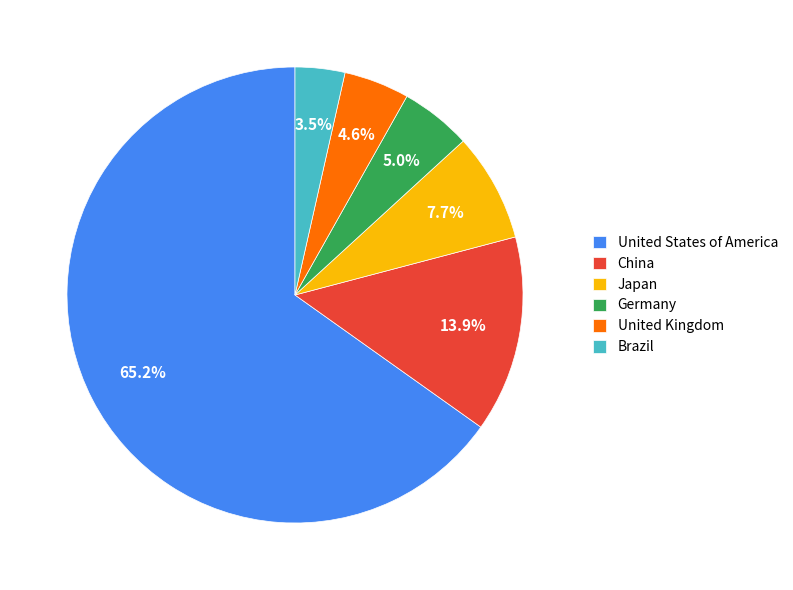

Is it true that United Kingdom is 5% of the pie?

True